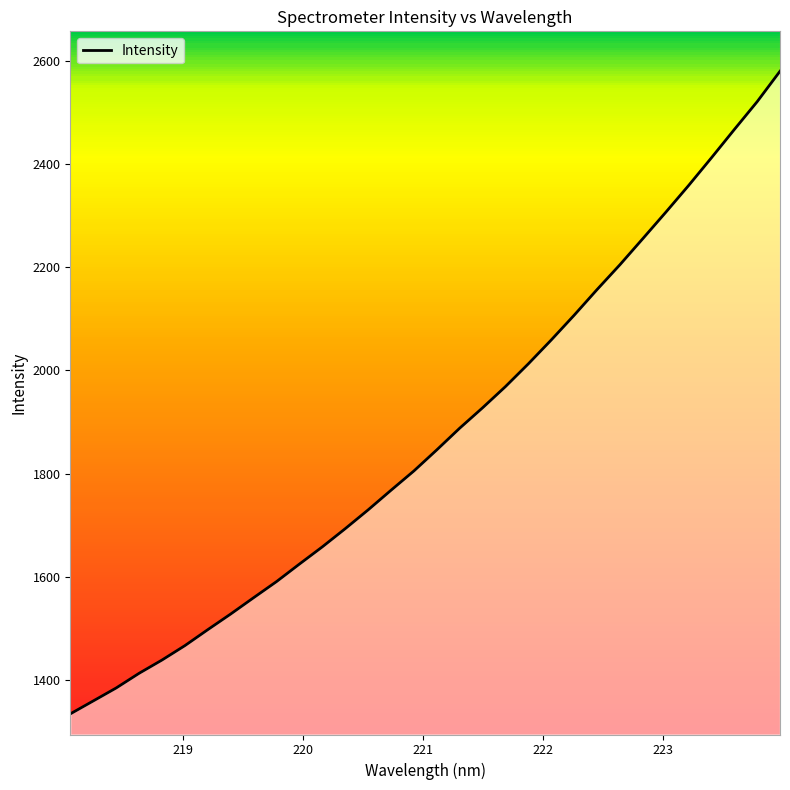

What is the difference between the maximum and minimum values?

1247.3